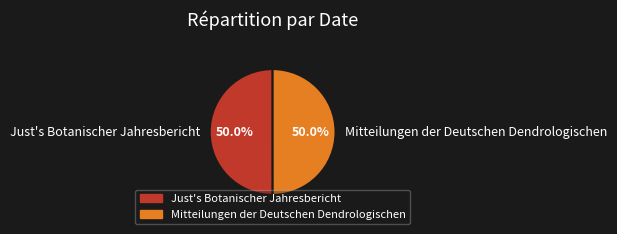

The Mitteilungen der Deutschen Dendrologischen slice represents 59% of the pie. True or false?

False